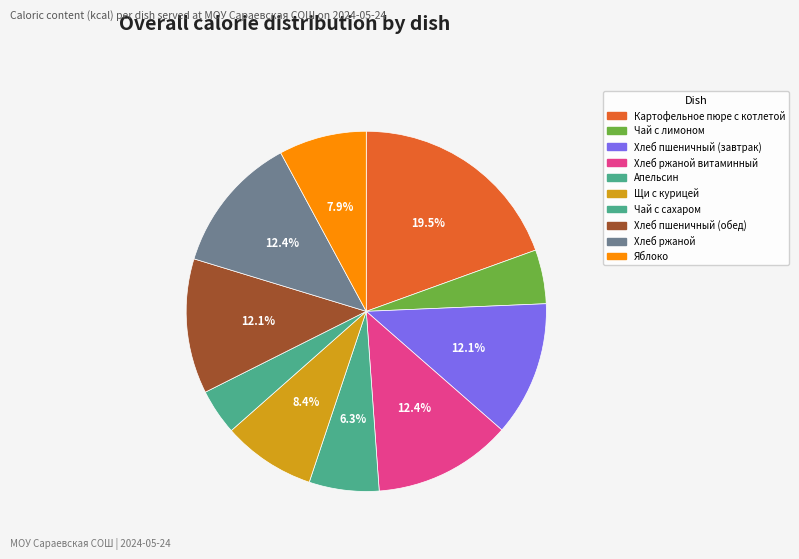

Is it true that Яблоко is 1% of the pie?

False